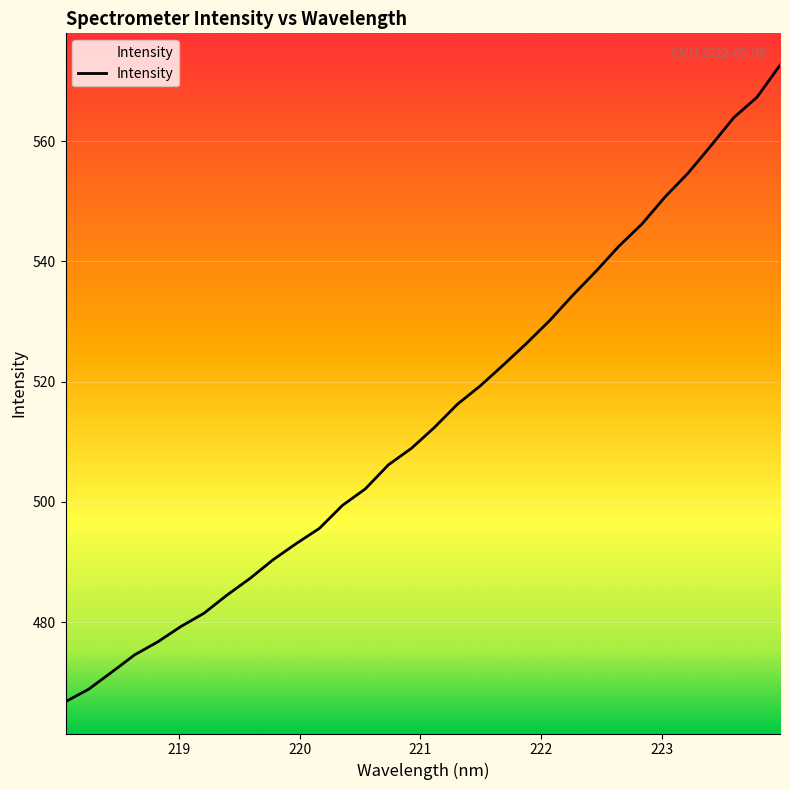

Reading left to right, what are all the values shown in this chart?

466.7	468.8	471.7	474.6	476.7	479.3	481.5	484.5	487.3	490.4	493.1	495.6	499.4	502.2	506.2	508.9	512.4	516.3	519.4	522.8	526.4	530.2	534.4	538.3	542.5	546.2	550.7	554.7	559.3	564.0	567.3	572.7